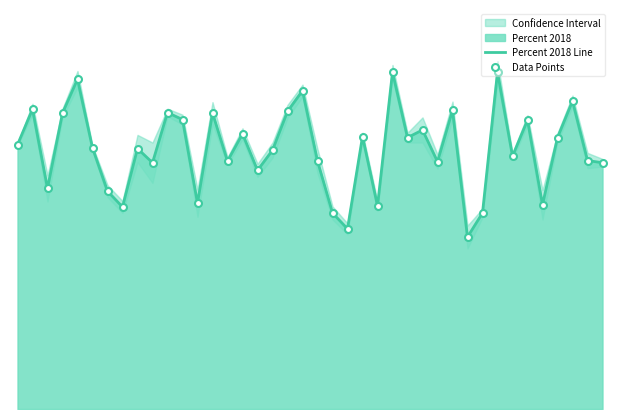

Reading left to right, list all the values displayed in this chart.

Percent 2018 Line: 0=48.4	1=54.9	2=40.4	3=54.2	4=60.4	5=47.8	6=39.9	7=37.0	8=47.7	9=45.1	10=54.3	11=53.0	12=37.7	13=54.2	14=45.4	15=50.4	16=43.7	17=47.4	18=54.5	19=58.3	20=45.4	21=35.9	22=33.0	23=49.9	24=37.2	25=61.7	26=49.7	27=51.1	28=45.3	29=54.7	30=31.5	31=35.9	32=61.7	33=46.3	34=52.9	35=37.4	36=49.7	37=56.4	38=45.5	39=45.1
Data Points: 0=48.4	1=54.9	2=40.4	3=54.2	4=60.4	5=47.8	6=39.9	7=37.0	8=47.7	9=45.1	10=54.3	11=53.0	12=37.7	13=54.2	14=45.4	15=50.4	16=43.7	17=47.4	18=54.5	19=58.3	20=45.4	21=35.9	22=33.0	23=49.9	24=37.2	25=61.7	26=49.7	27=51.1	28=45.3	29=54.7	30=31.5	31=35.9	32=61.7	33=46.3	34=52.9	35=37.4	36=49.7	37=56.4	38=45.5	39=45.1